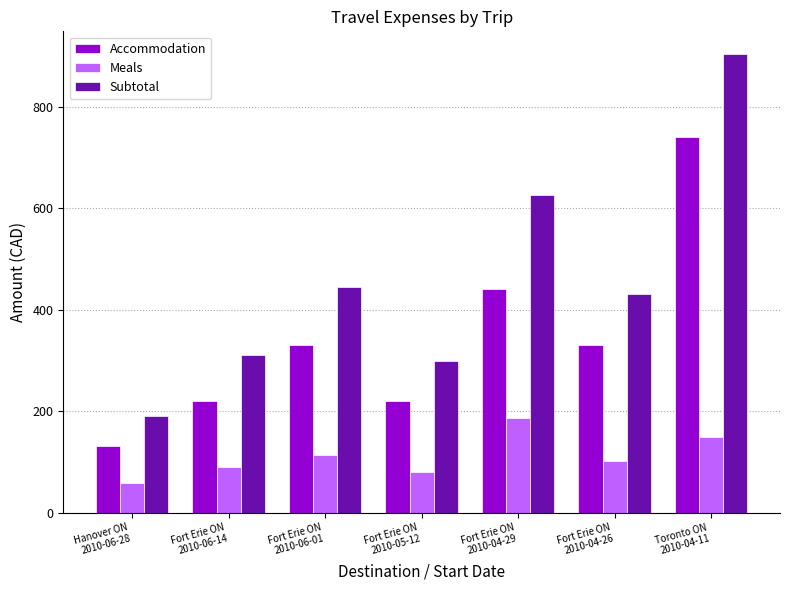

How many bars are there in each group?

3